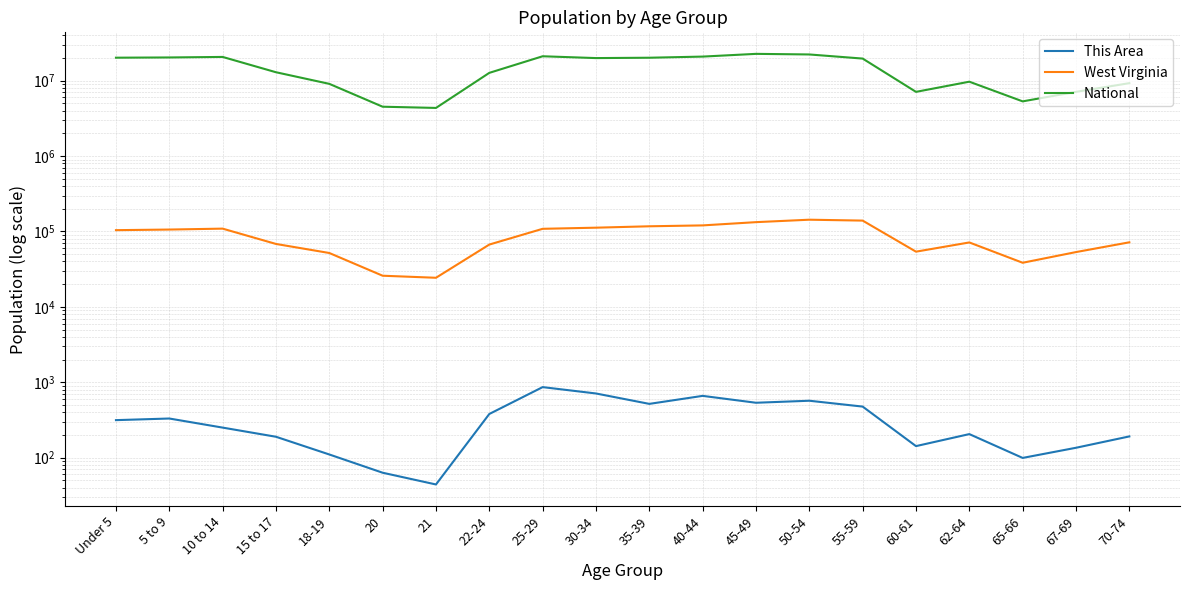

Does the chart display data point markers on the line(s)?

No